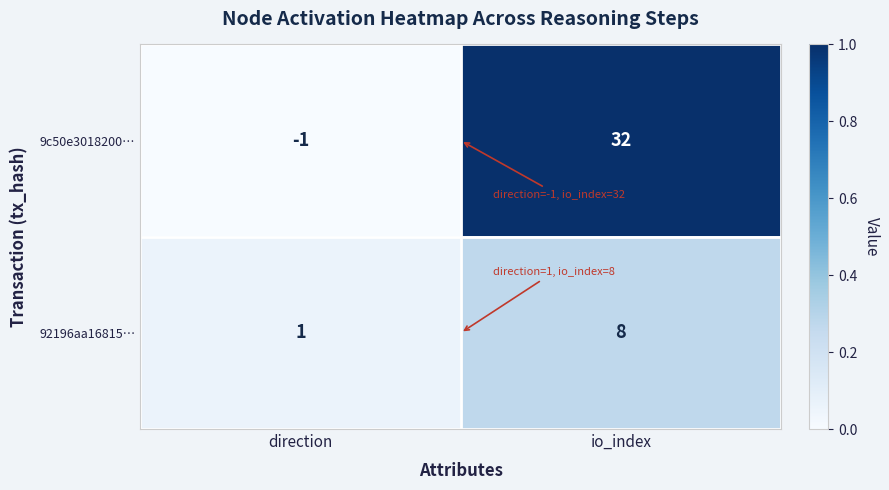

Between direction and io_index, which series saw the biggest shift?

9c50e3018200…